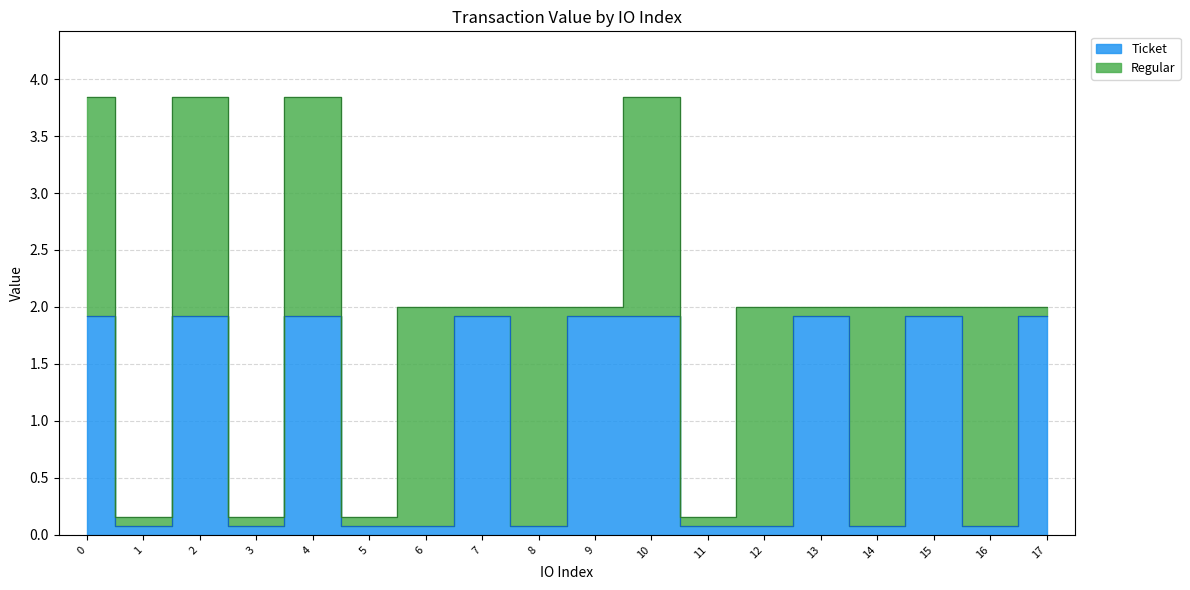

Reading left to right, what are all the values shown in this chart?

0=1.9	1=0.1	2=1.9	3=0.1	4=1.9	5=0.1	6=0.1	7=1.9	8=0.1	9=1.9	10=1.9	11=0.1	12=0.1	13=1.9	14=0.1	15=1.9	16=0.1	17=1.9